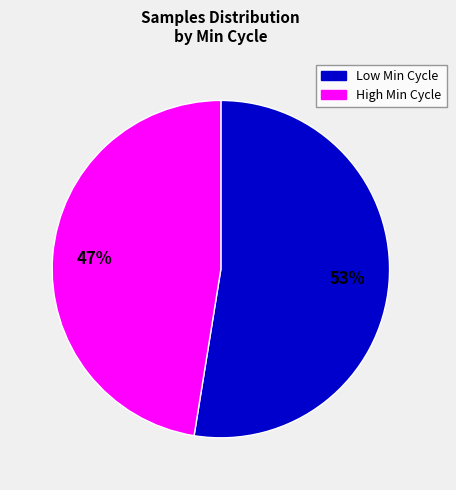

Is there any slice that represents more than half of the pie?

Yes